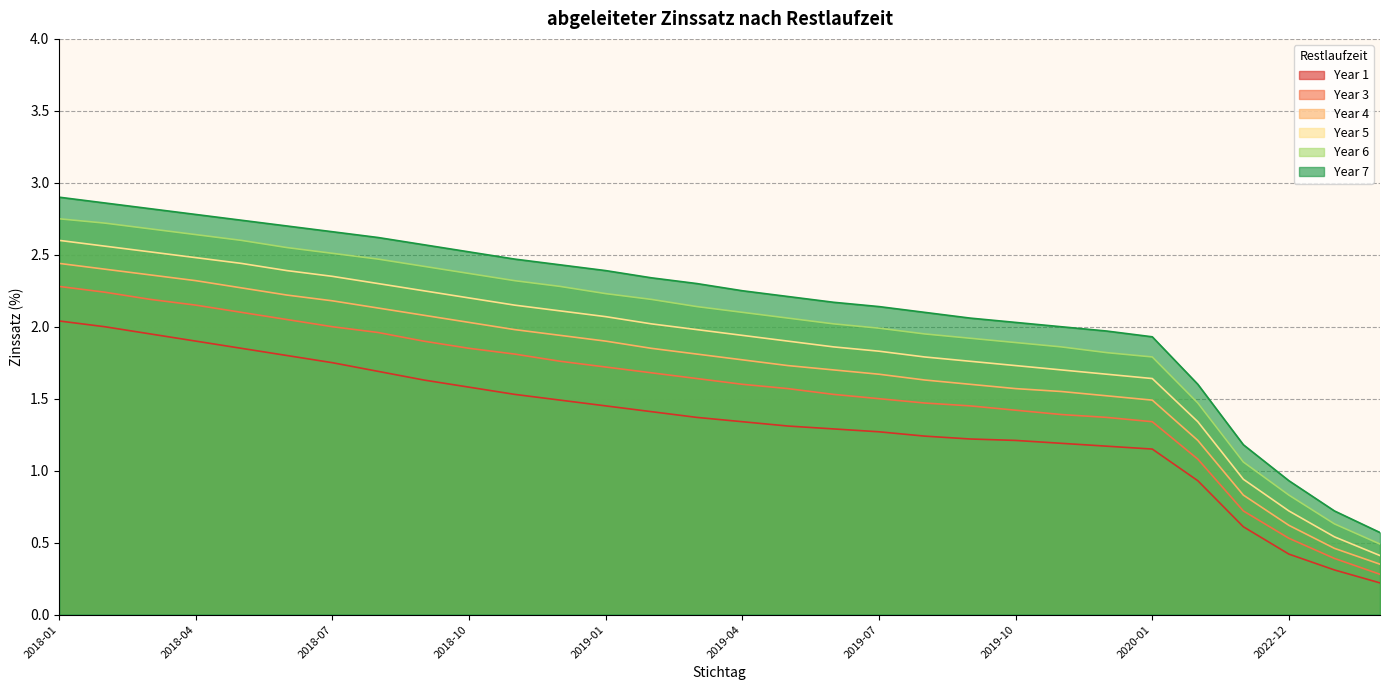

Reading right to left, transcribe all the data shown in this chart.

Year 1: 2024-12=0.2	2023-12=0.3	2022-12=0.4	2021-12=0.6	2020-12=0.9	2020-01=1.1	2019-12=1.2	2019-11=1.2	2019-10=1.2	2019-09=1.2	2019-08=1.2	2019-07=1.3	2019-06=1.3	2019-05=1.3	2019-04=1.3	2019-03=1.4	2019-02=1.4	2019-01=1.4	2018-12=1.5	2018-11=1.5	2018-10=1.6	2018-09=1.6	2018-08=1.7	2018-07=1.8	2018-06=1.8	2018-05=1.9	2018-04=1.9	2018-03=1.9	2018-02=2.0	2018-01=2.0
Year 3: 2024-12=0.3	2023-12=0.4	2022-12=0.5	2021-12=0.7	2020-12=1.1	2020-01=1.3	2019-12=1.4	2019-11=1.4	2019-10=1.4	2019-09=1.4	2019-08=1.5	2019-07=1.5	2019-06=1.5	2019-05=1.6	2019-04=1.6	2019-03=1.6	2019-02=1.7	2019-01=1.7	2018-12=1.8	2018-11=1.8	2018-10=1.9	2018-09=1.9	2018-08=2.0	2018-07=2.0	2018-06=2.0	2018-05=2.1	2018-04=2.1	2018-03=2.2	2018-02=2.2	2018-01=2.3
Year 4: 2024-12=0.3	2023-12=0.5	2022-12=0.6	2021-12=0.8	2020-12=1.2	2020-01=1.5	2019-12=1.5	2019-11=1.6	2019-10=1.6	2019-09=1.6	2019-08=1.6	2019-07=1.7	2019-06=1.7	2019-05=1.7	2019-04=1.8	2019-03=1.8	2019-02=1.9	2019-01=1.9	2018-12=1.9	2018-11=2.0	2018-10=2.0	2018-09=2.1	2018-08=2.1	2018-07=2.2	2018-06=2.2	2018-05=2.3	2018-04=2.3	2018-03=2.4	2018-02=2.4	2018-01=2.4
Year 5: 2024-12=0.4	2023-12=0.5	2022-12=0.7	2021-12=0.9	2020-12=1.3	2020-01=1.6	2019-12=1.7	2019-11=1.7	2019-10=1.7	2019-09=1.8	2019-08=1.8	2019-07=1.8	2019-06=1.9	2019-05=1.9	2019-04=1.9	2019-03=2.0	2019-02=2.0	2019-01=2.1	2018-12=2.1	2018-11=2.1	2018-10=2.2	2018-09=2.2	2018-08=2.3	2018-07=2.4	2018-06=2.4	2018-05=2.4	2018-04=2.5	2018-03=2.5	2018-02=2.6	2018-01=2.6
Year 6: 2024-12=0.5	2023-12=0.6	2022-12=0.8	2021-12=1.1	2020-12=1.5	2020-01=1.8	2019-12=1.8	2019-11=1.9	2019-10=1.9	2019-09=1.9	2019-08=1.9	2019-07=2.0	2019-06=2.0	2019-05=2.1	2019-04=2.1	2019-03=2.1	2019-02=2.2	2019-01=2.2	2018-12=2.3	2018-11=2.3	2018-10=2.4	2018-09=2.4	2018-08=2.5	2018-07=2.5	2018-06=2.5	2018-05=2.6	2018-04=2.6	2018-03=2.7	2018-02=2.7	2018-01=2.8
Year 7: 2024-12=0.6	2023-12=0.7	2022-12=0.9	2021-12=1.2	2020-12=1.6	2020-01=1.9	2019-12=2.0	2019-11=2.0	2019-10=2.0	2019-09=2.1	2019-08=2.1	2019-07=2.1	2019-06=2.2	2019-05=2.2	2019-04=2.2	2019-03=2.3	2019-02=2.3	2019-01=2.4	2018-12=2.4	2018-11=2.5	2018-10=2.5	2018-09=2.6	2018-08=2.6	2018-07=2.7	2018-06=2.7	2018-05=2.7	2018-04=2.8	2018-03=2.8	2018-02=2.9	2018-01=2.9